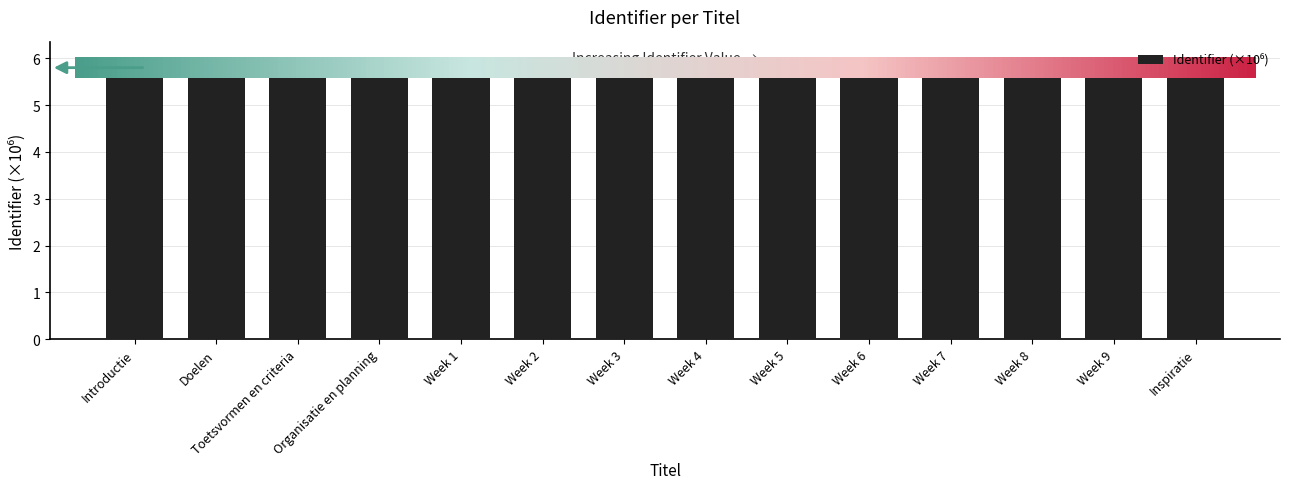

Reading left to right, extract all data points from this chart.

6.0	6.0	6.0	6.0	6.0	6.0	6.0	6.0	6.0	6.0	6.0	6.0	6.0	6.0